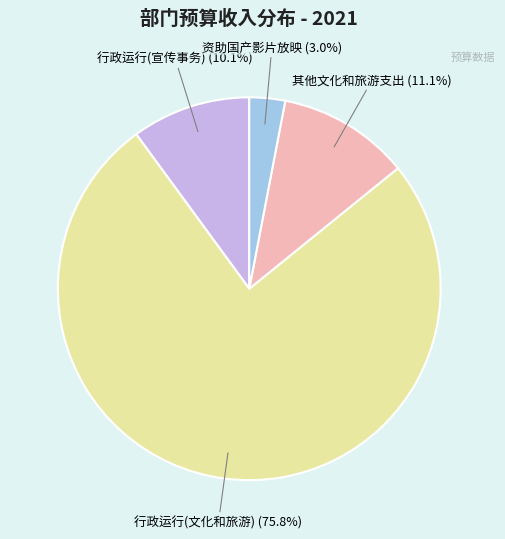

Which slice is the largest?

行政运行(文化和旅游)